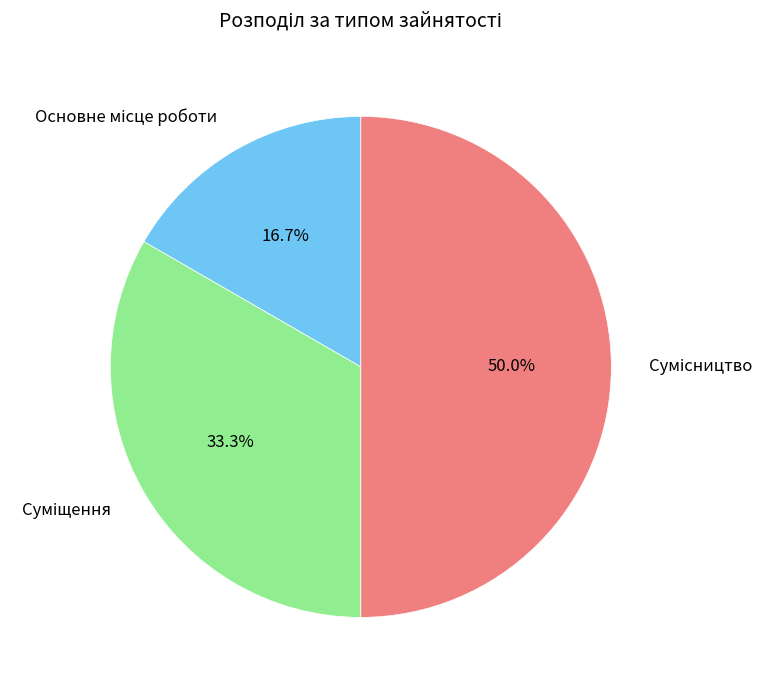

The Суміщення slice represents 43% of the pie. True or false?

False